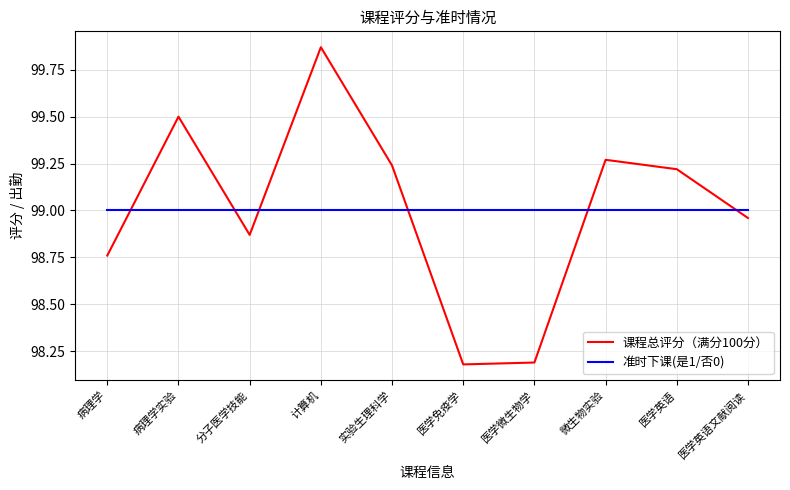

True or false: 准时下课(是1/否0) and 课程总评分（满分100分） cross at least once.

True